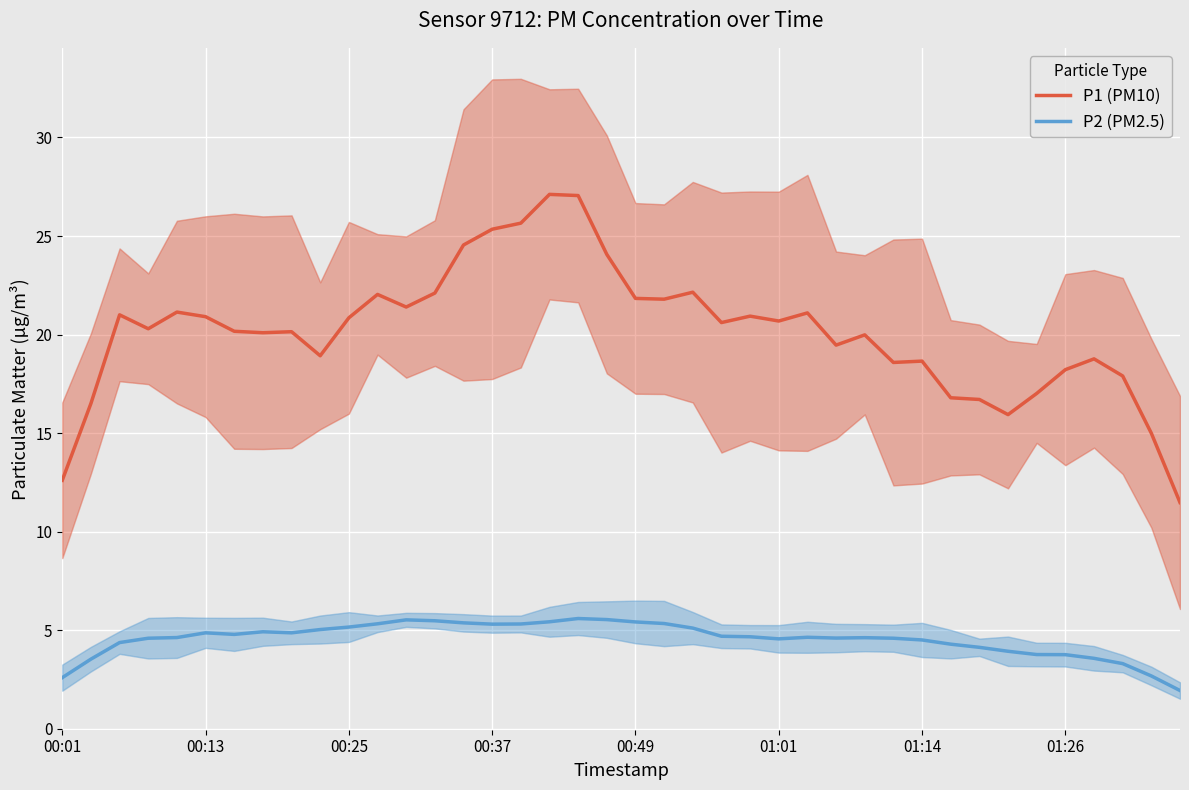

Reading left to right, list all the values displayed in this chart.

P1 (PM10): 12.6	16.5	21.0	20.3	21.1	20.9	20.2	20.1	20.1	18.9	20.9	22.0	21.4	22.1	24.5	25.3	25.7	27.1	27.1	24.1	21.8	21.8	22.2	20.6	20.9	20.7	21.1	19.5	20.0	18.6	18.7	16.8	16.7	15.9	17.0	18.2	18.8	17.9	15.0	11.5
P2 (PM2.5): 2.6	3.5	4.4	4.6	4.6	4.9	4.8	4.9	4.9	5.0	5.2	5.3	5.5	5.5	5.4	5.3	5.3	5.4	5.6	5.5	5.4	5.3	5.1	4.7	4.7	4.6	4.6	4.6	4.6	4.6	4.5	4.3	4.1	3.9	3.8	3.8	3.6	3.3	2.7	1.9